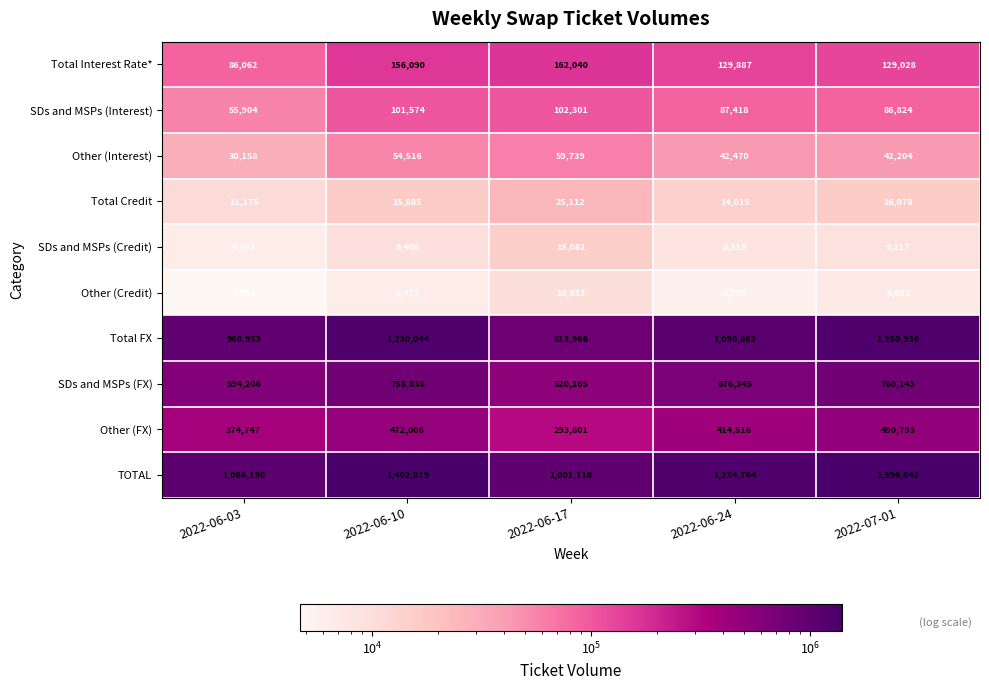

At how many categories does at least one series exceed 1023693?

4